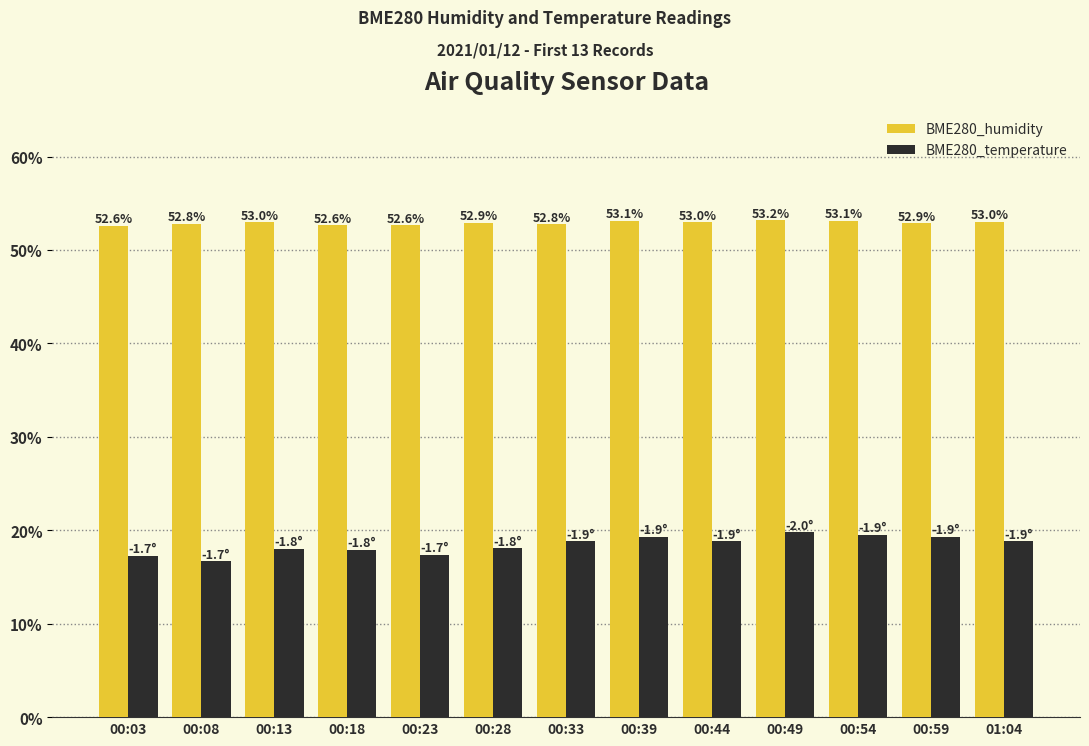

What is the sum of the BME280_humidity values at 00:03 and 00:59?

105.5